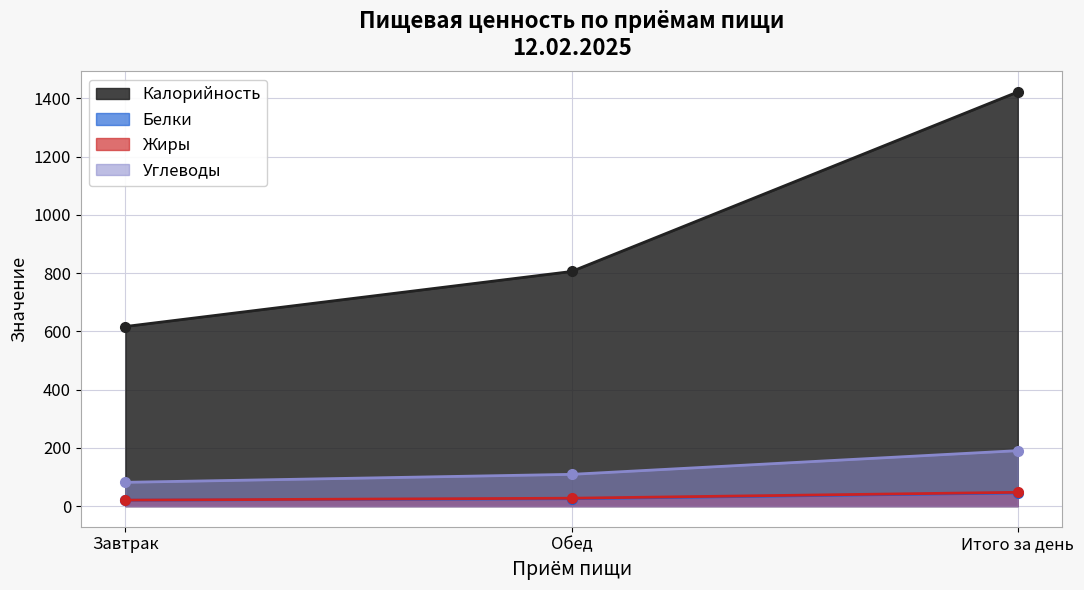

The Углеводы series shows 108.8 at Обед. True or false?

True